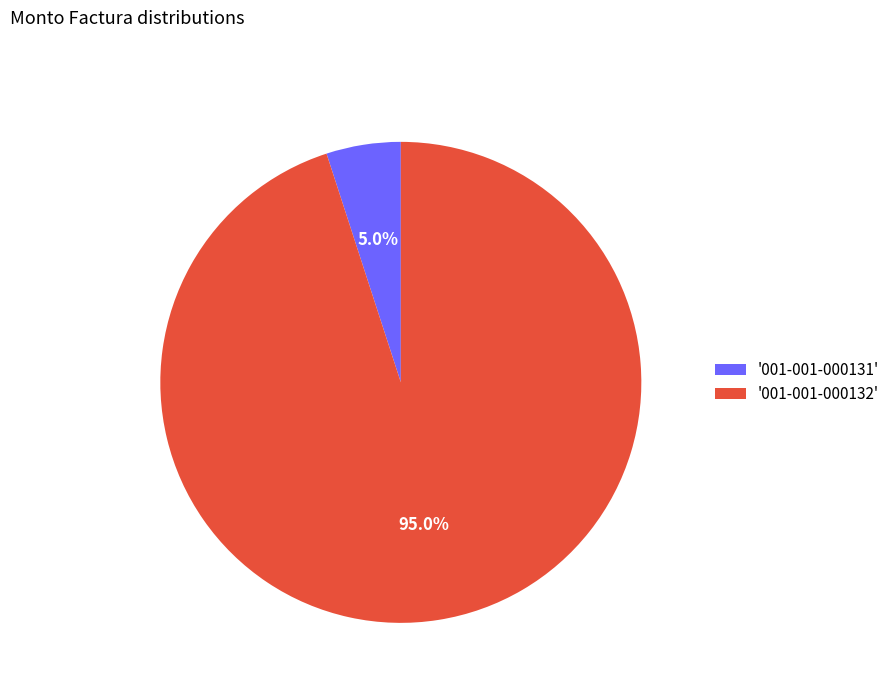

Combined, do '001-001-000131' and '001-001-000132' account for over 50%?

Yes